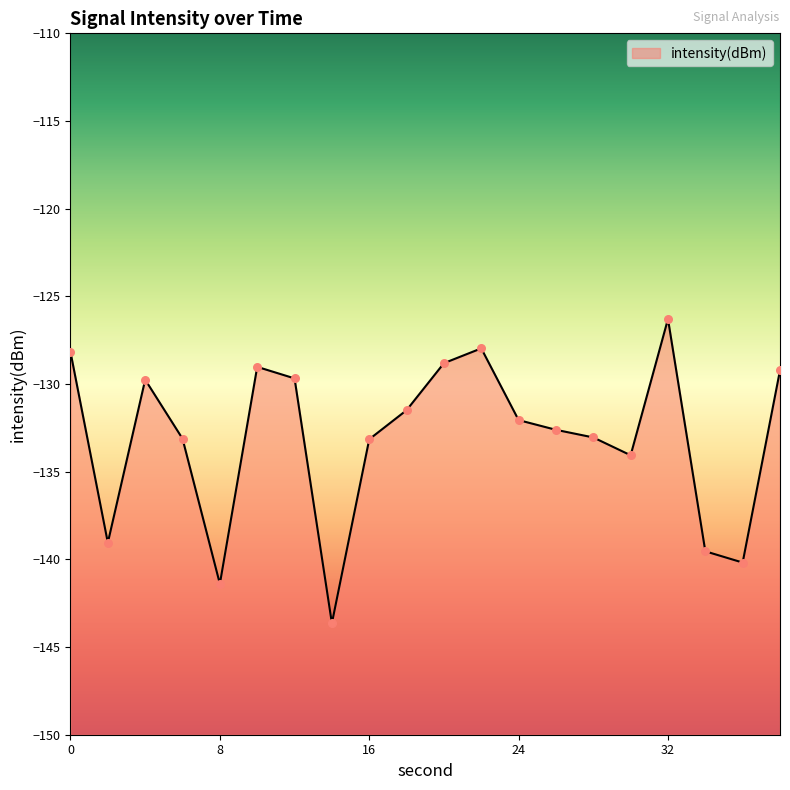

What is the change in value from 12 to 34?

-9.9